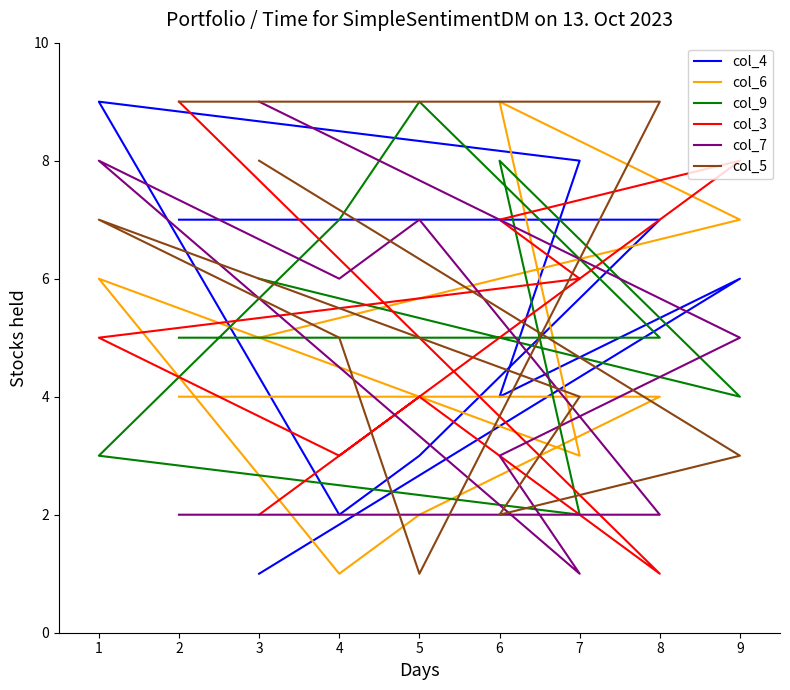

List the series in order of their peak value, lowest first.

col_4, col_6, col_9, col_3, col_7, col_5